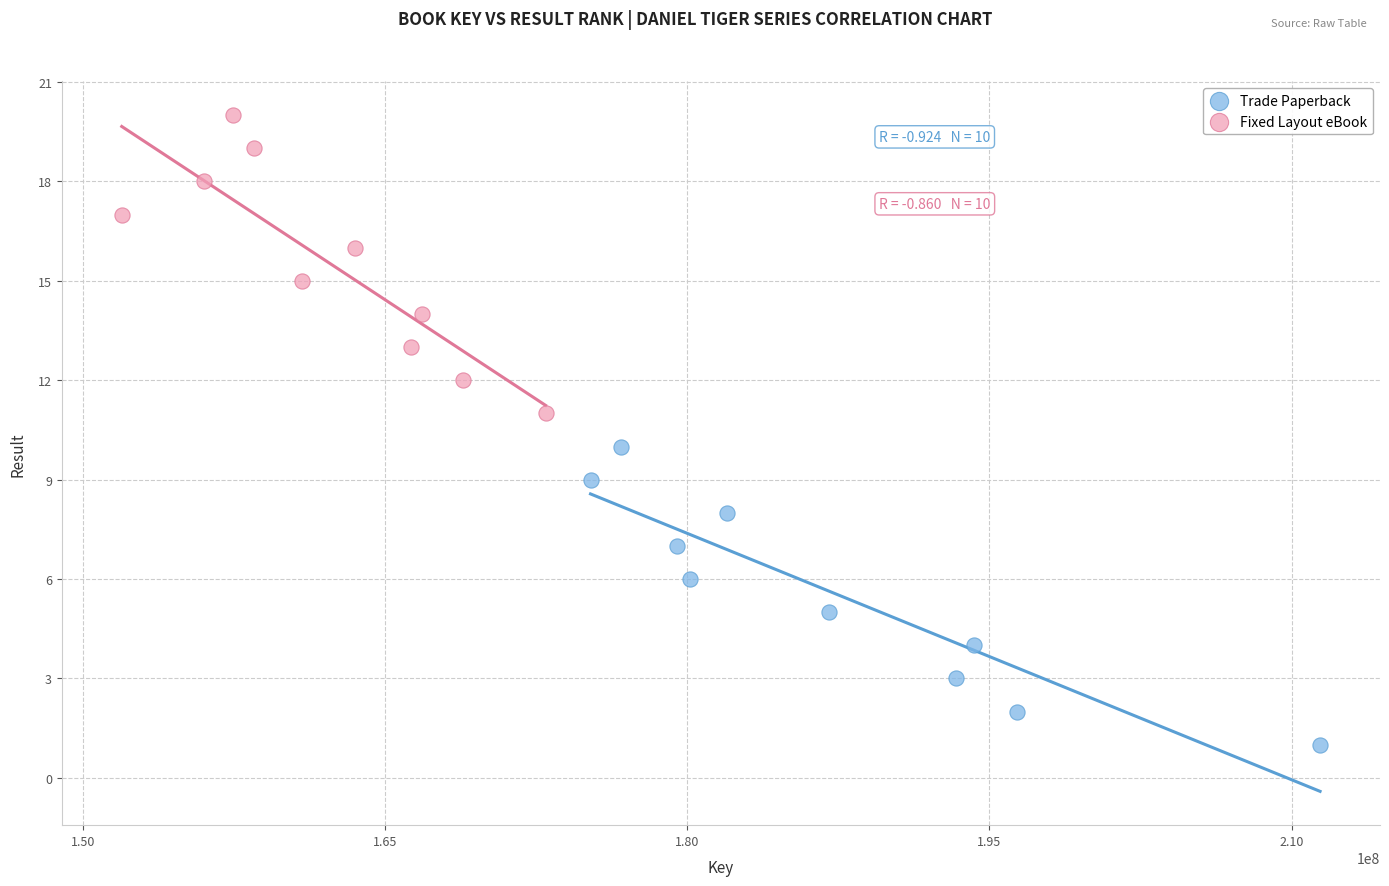

Which series contains the lowest Y value?

Trade Paperback